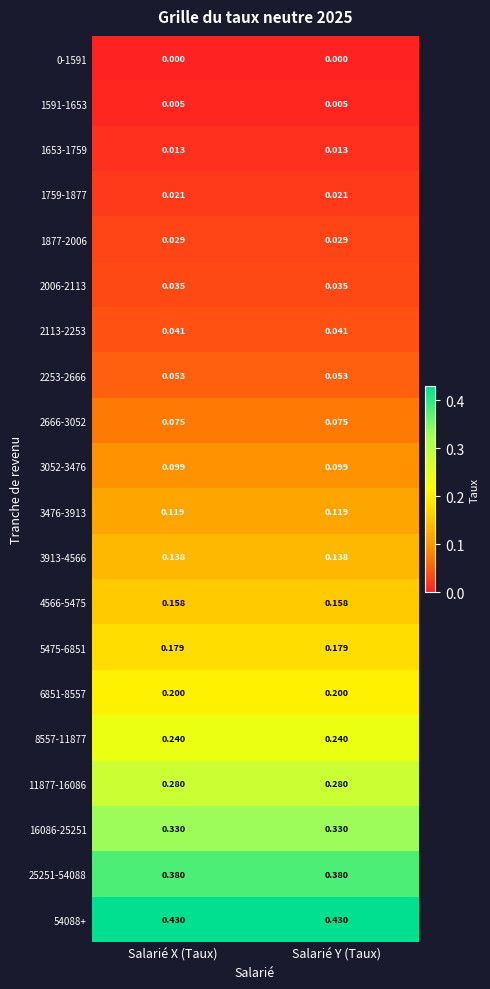

Is the value of 3052-3476 at Salarié X (Taux) greater than the value of 1591-1653 at Salarié Y (Taux)?

Yes